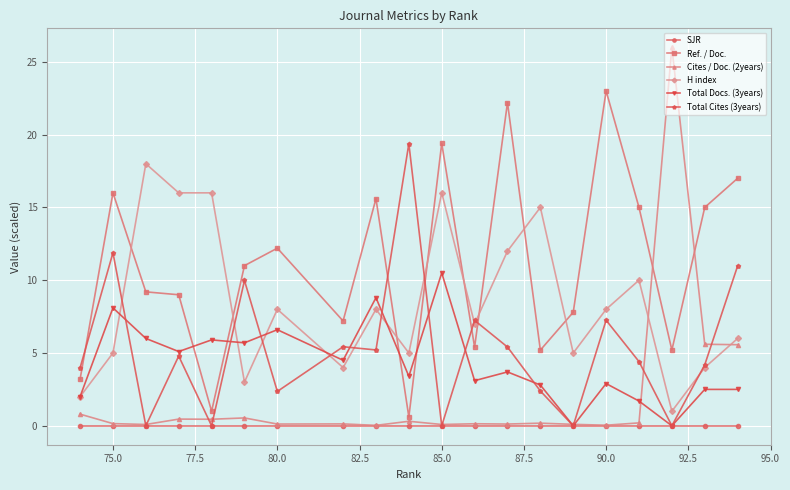

Which series has the widest spread of values?

Cites / Doc. (2years)